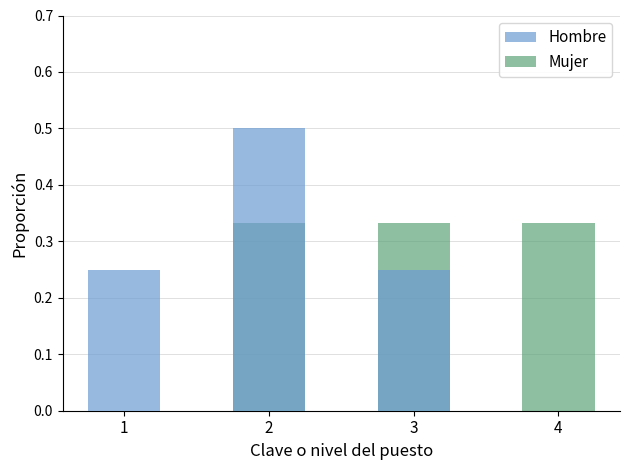

What is the maximum value for Mujer?

0.3